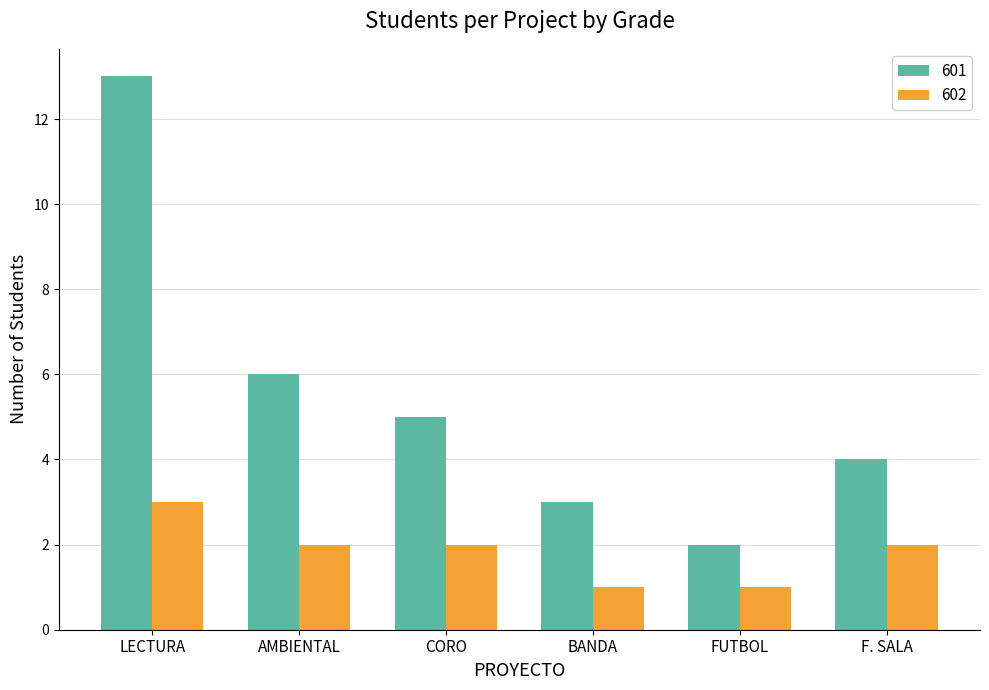

Which series changed the most between AMBIENTAL and BANDA?

601